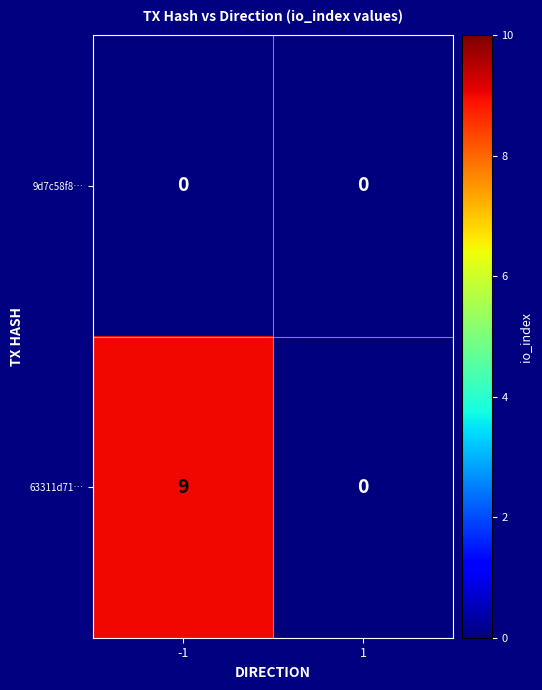

How many data points does each series have?

2